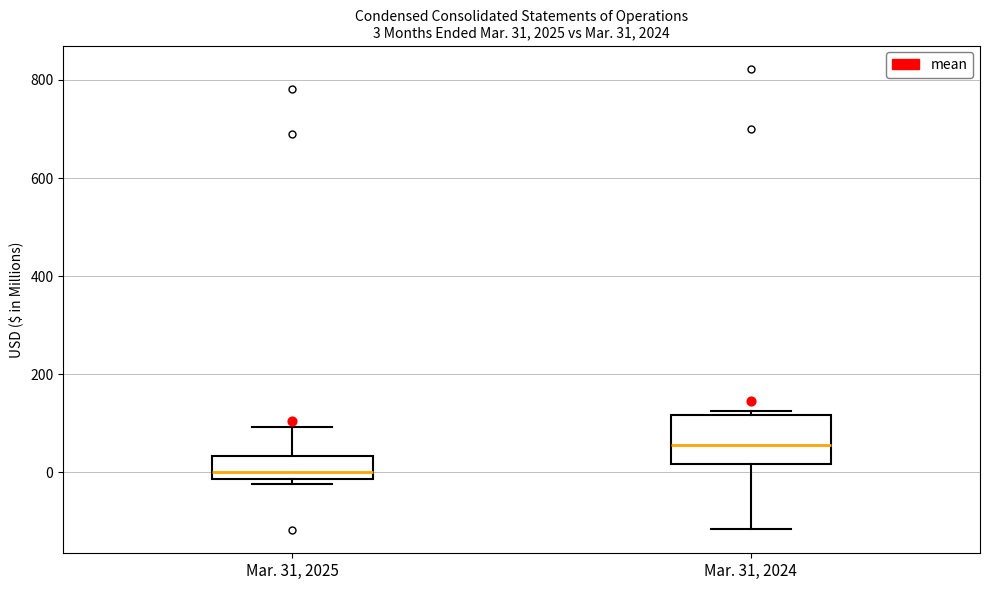

Which box has the lowest median line?

Mar. 31, 2025